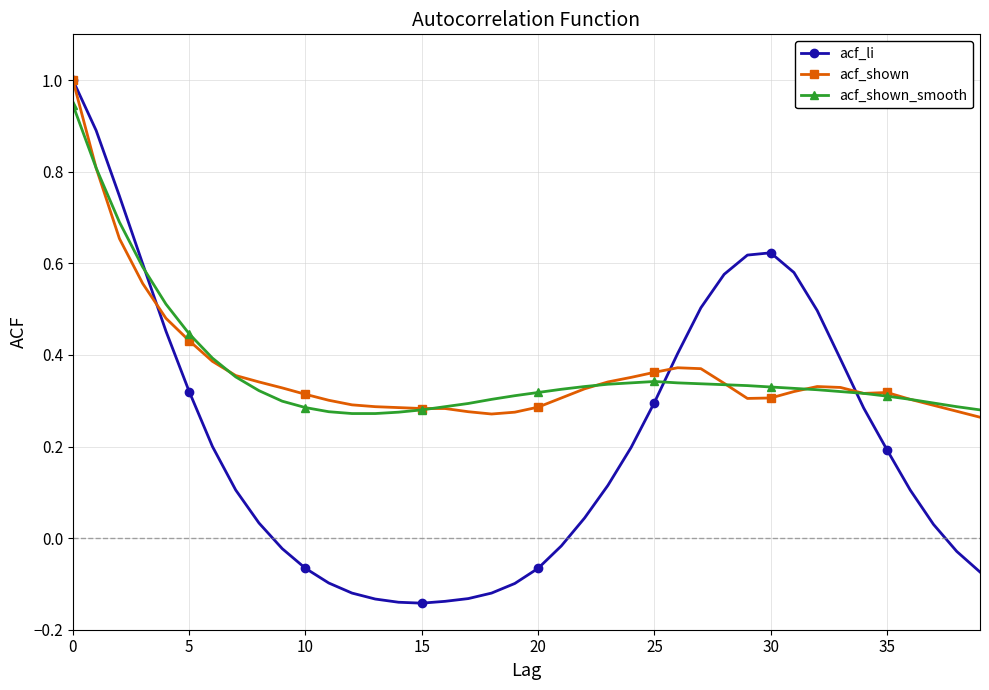

Which series has the widest spread of values?

acf_li